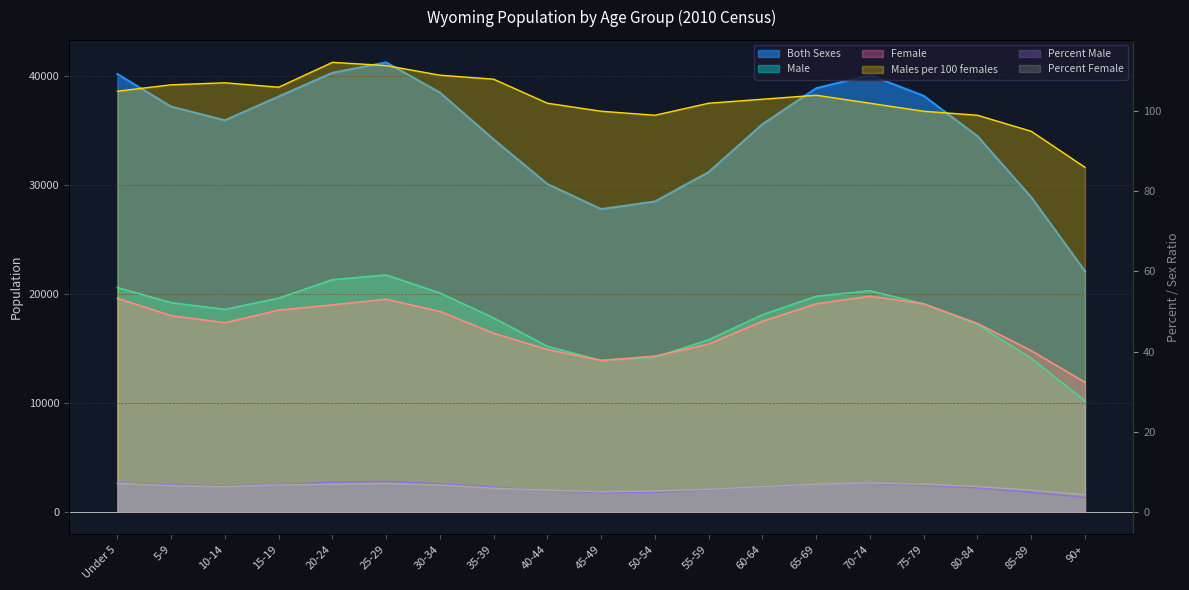

Which series changed the most between 5-9 and 55-59?

Both Sexes